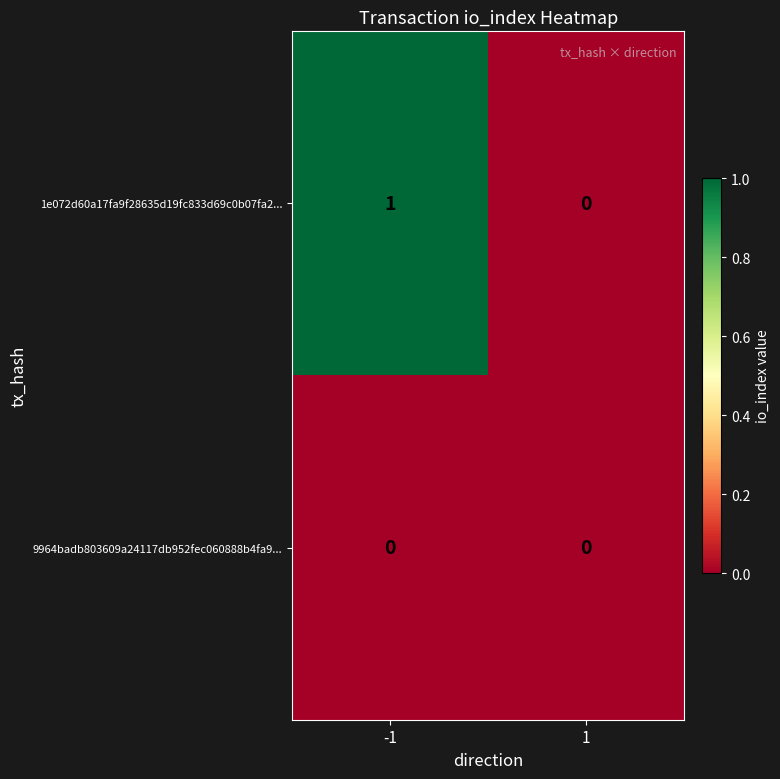

Rank the series by their maximum value, from highest to lowest.

1e072d60a17fa9f28635d19fc833d69c0b07fa2..., 9964badb803609a24117db952fec060888b4fa9...